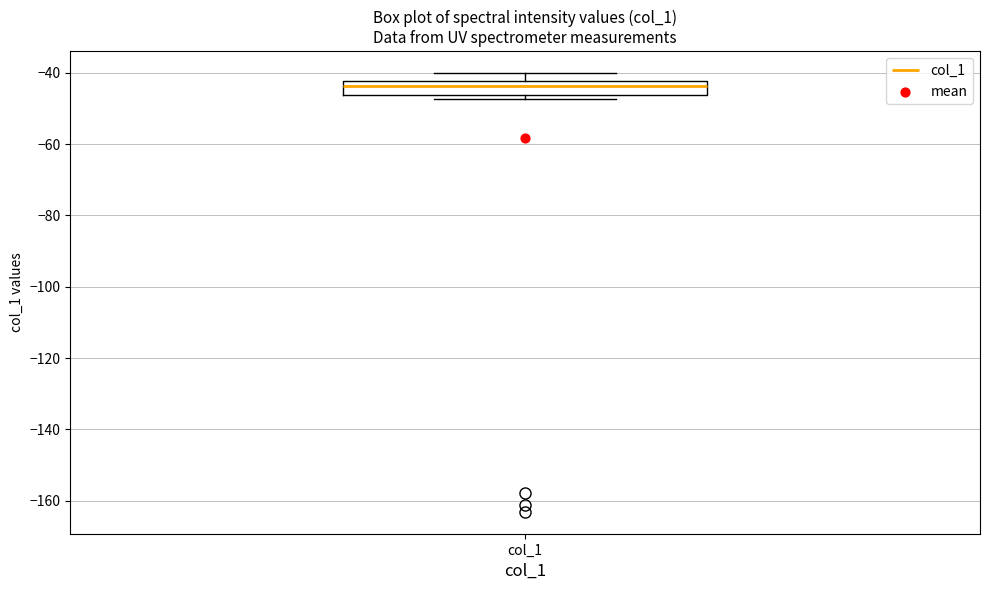

Where is the lower edge of the box for col_1 on the y-axis? The values are not printed on the chart, so give them approximately, as read against the axis.

-46